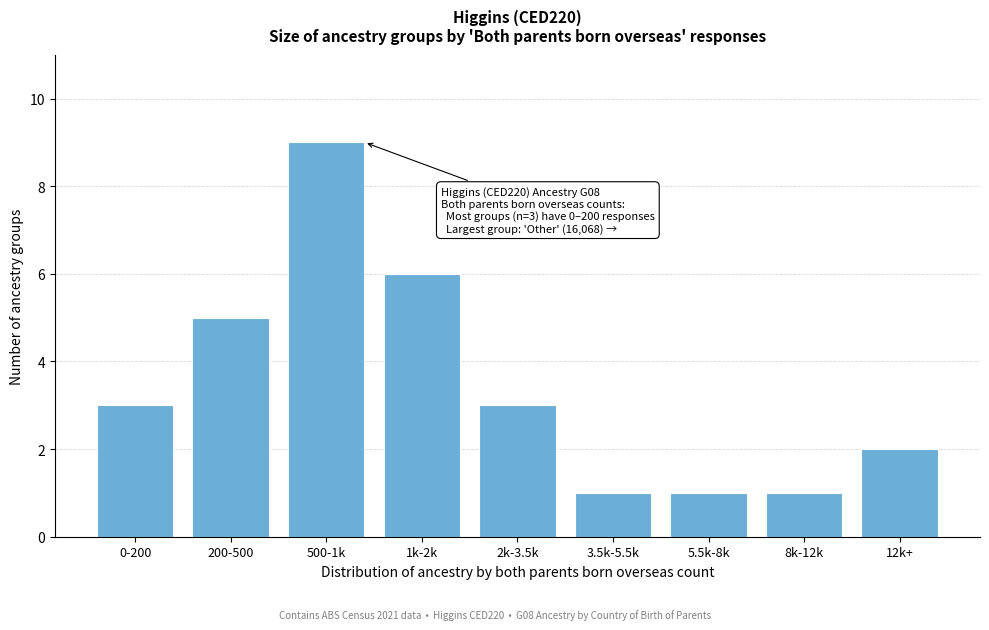

Reading left to right, transcribe all the data shown in this chart.

0-200=3	200-500=5	500-1k=9	1k-2k=6	2k-3.5k=3	3.5k-5.5k=1	5.5k-8k=1	8k-12k=1	12k+=2